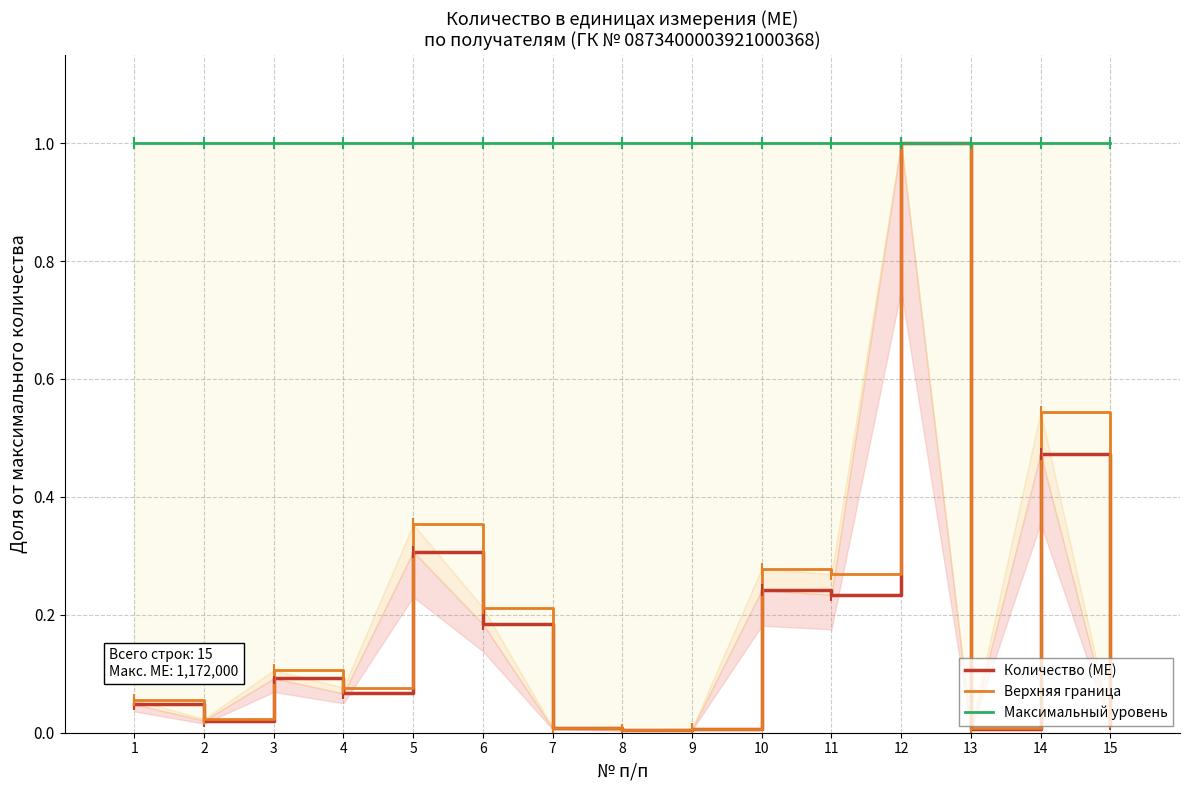

What is the difference between the second highest and minimum values in the Количество (МЕ) series?

0.5